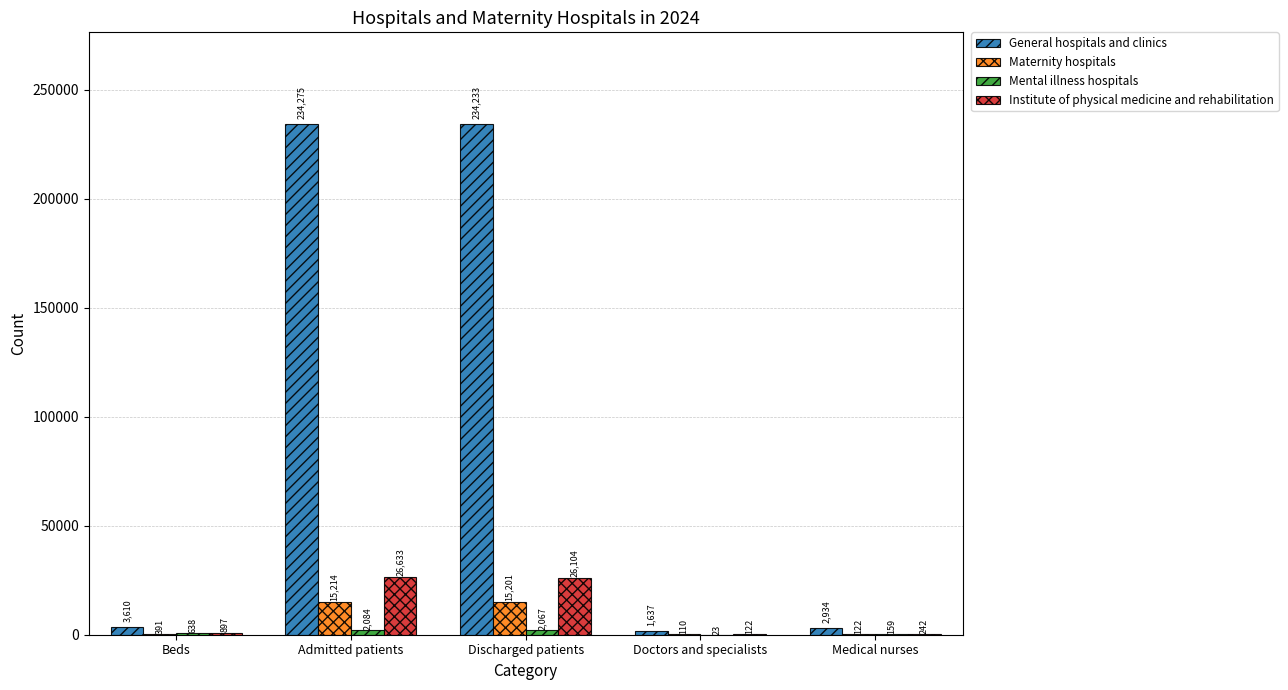

At which category is the sum across all series the highest?

Admitted patients